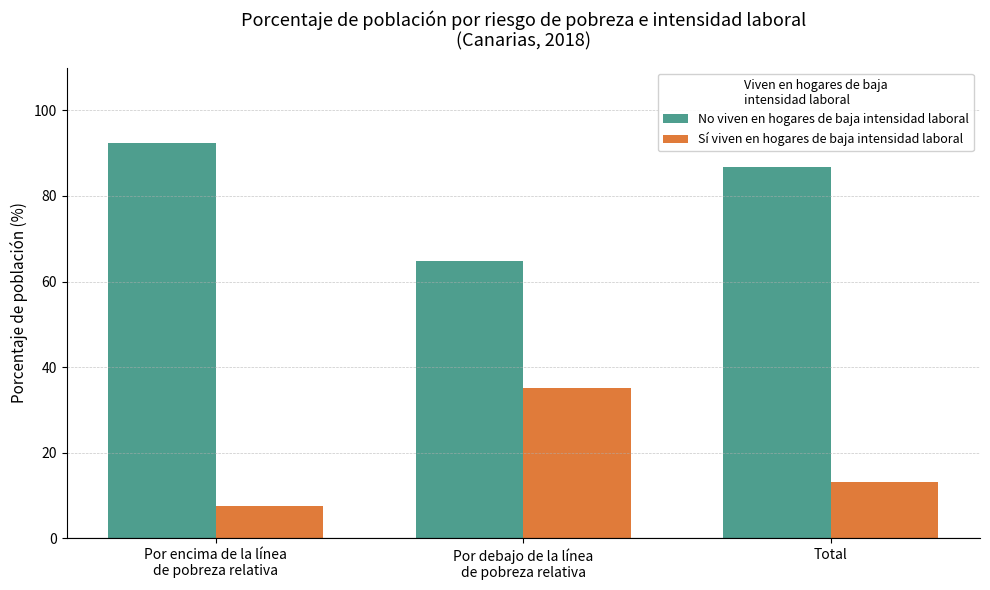

What is the sum of the Sí viven en hogares de baja intensidad laboral values at Total and Por encima de la línea
de pobreza relativa?

20.7